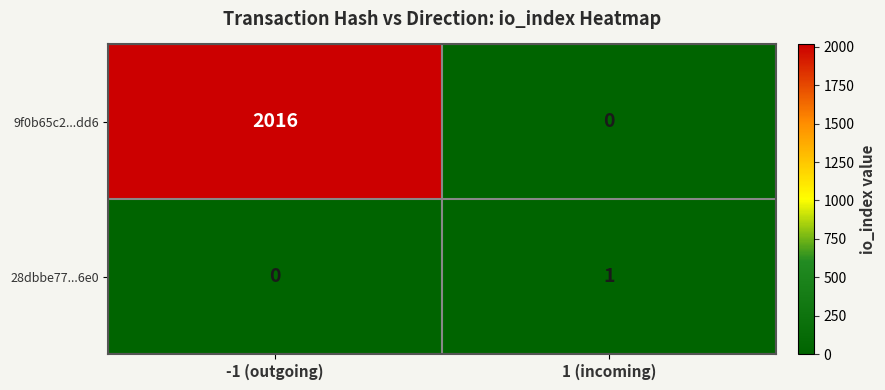

Where is 28dbbe77...6e0 nearest to the value 0?

-1 (outgoing)